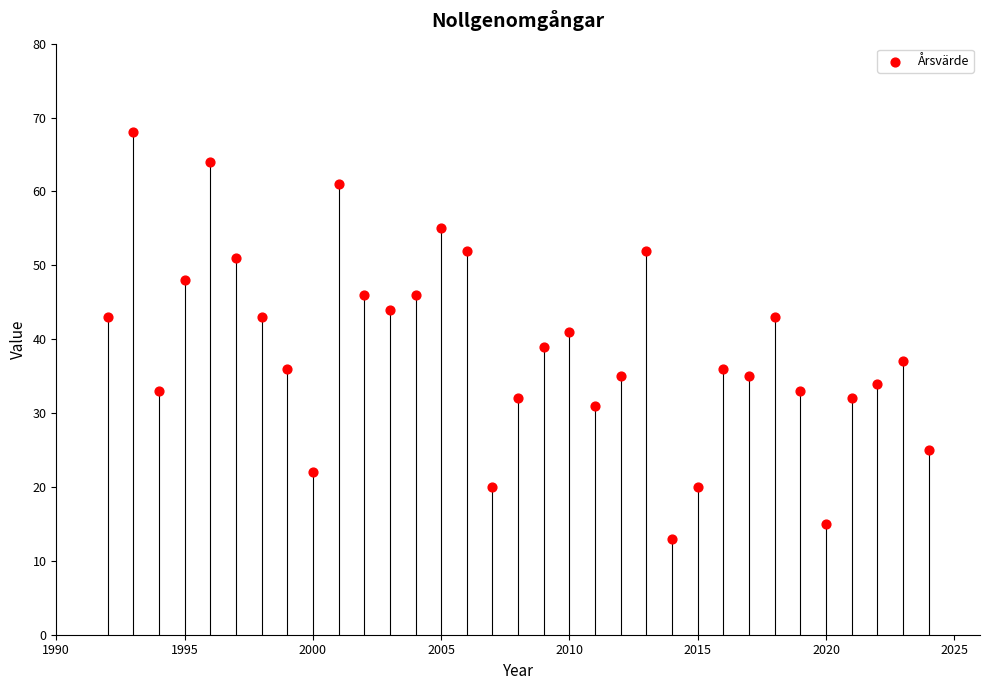

What is the range of Y values (max minus min)?

55